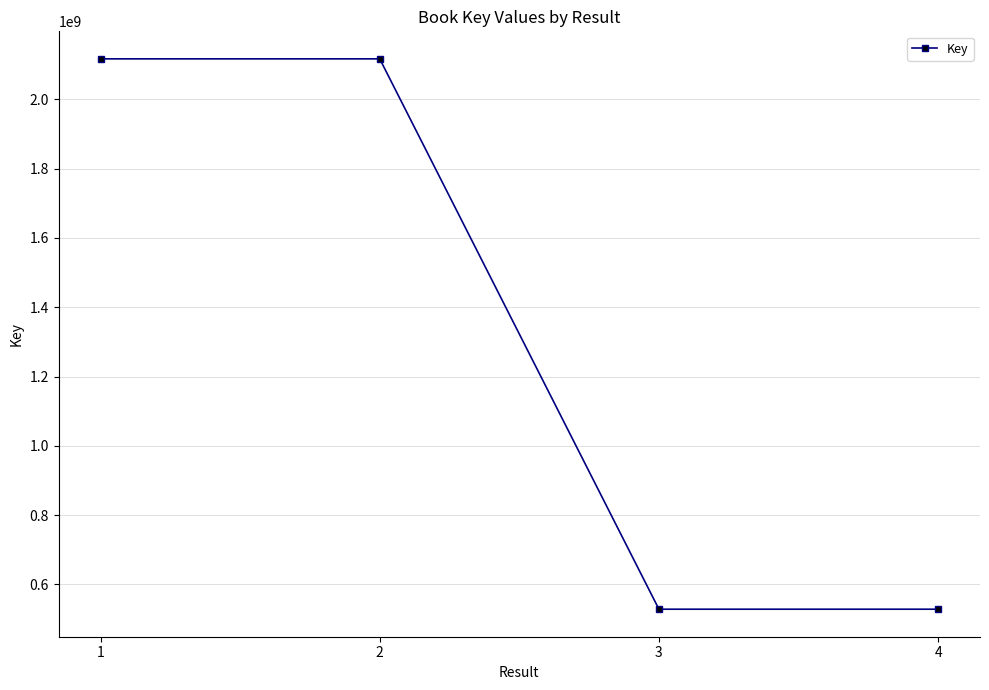

What is the sum of all values?

5290615220